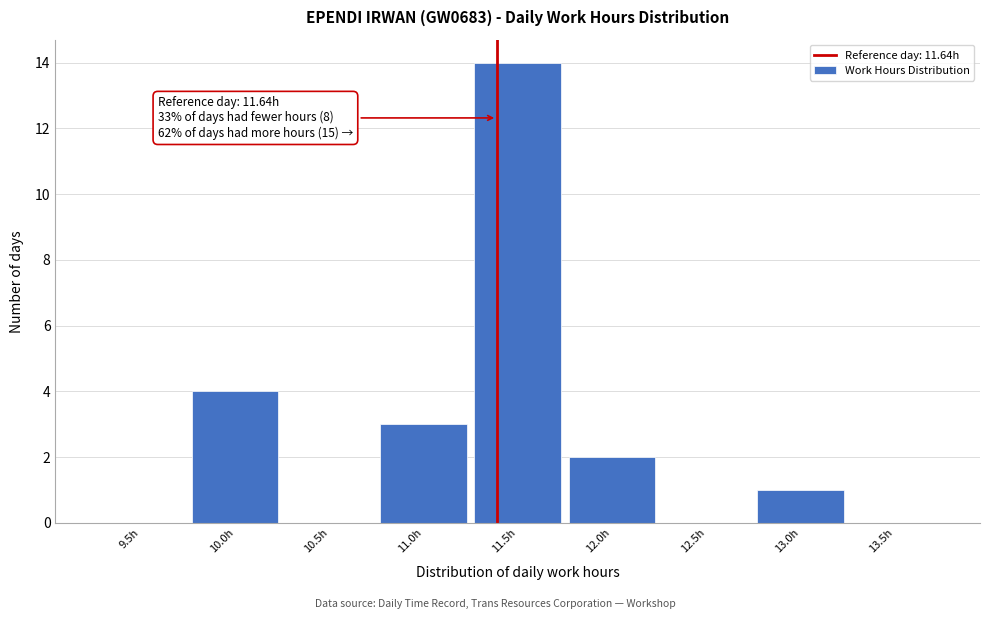

Reading left to right, list all the values displayed in this chart.

9.5h=0	10.0h=4	10.5h=0	11.0h=3	11.5h=14	12.0h=2	12.5h=0	13.0h=1	13.5h=0